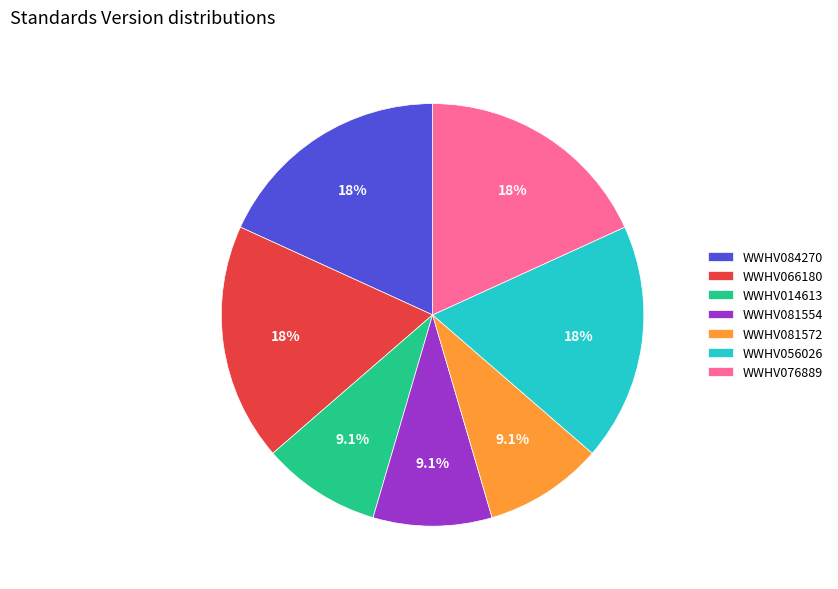

To the nearest percent, what is the combined percentage of WWHV076889 and WWHV014613?

27%